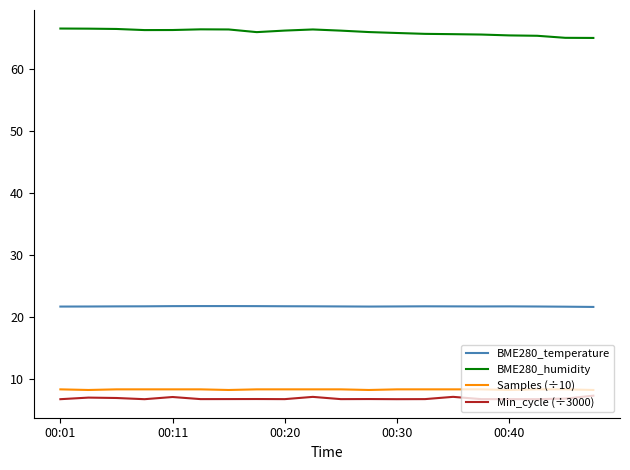

Count the number of data series in this chart.

4